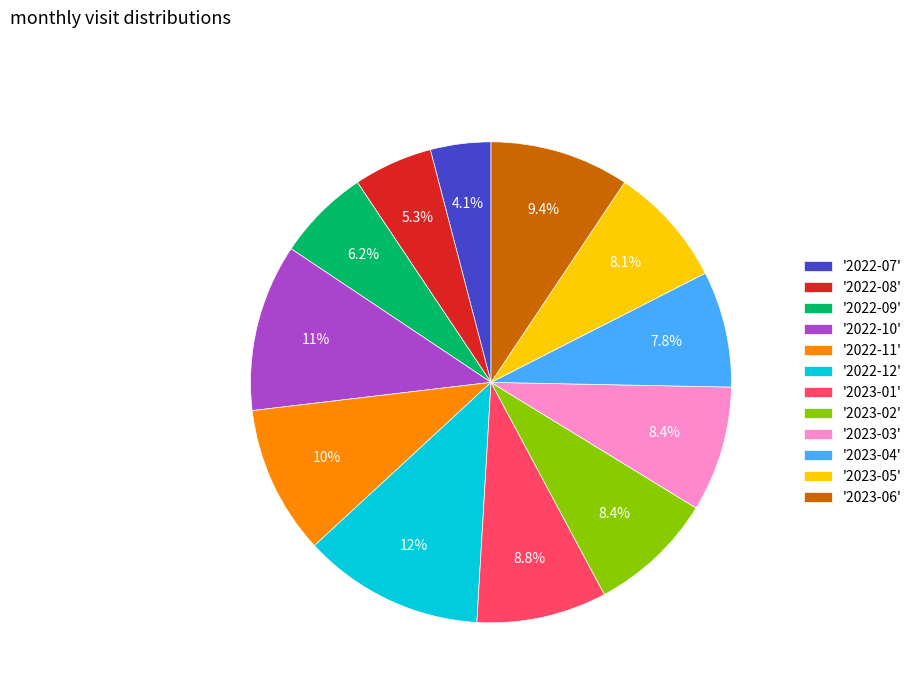

Does '2022-10' represent more than half of the total?

No